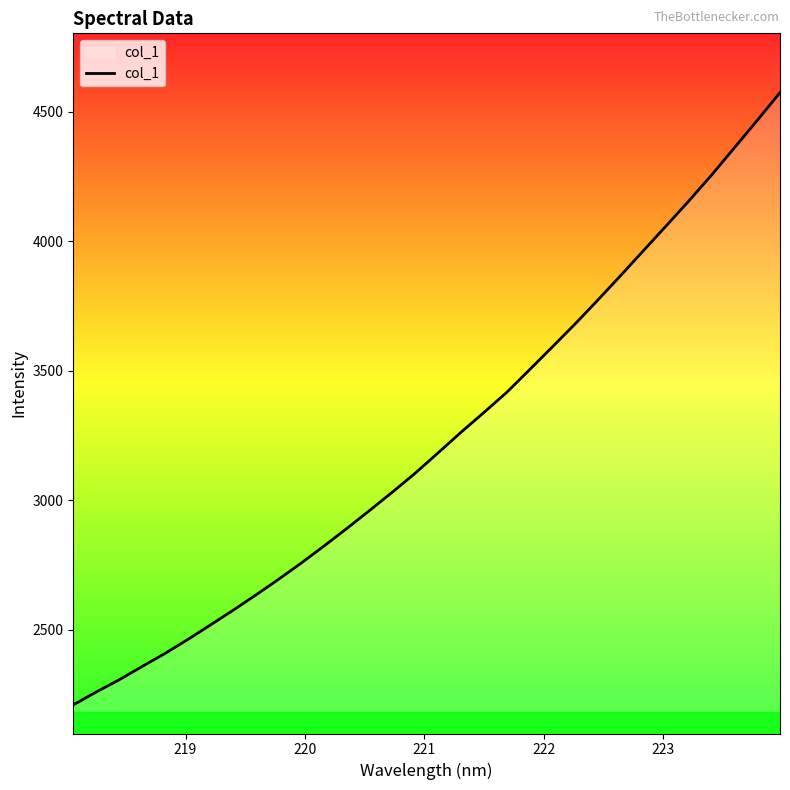

Count the number of data series in this chart.

1